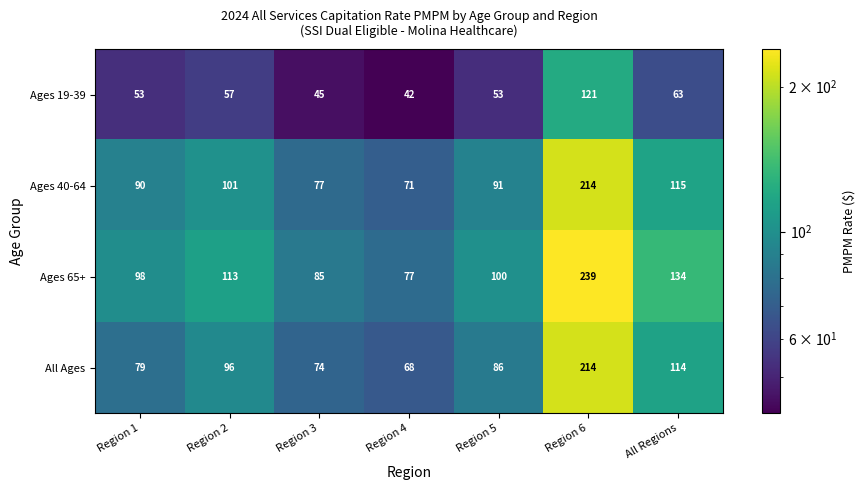

Which series has the widest spread of values?

Ages 65+